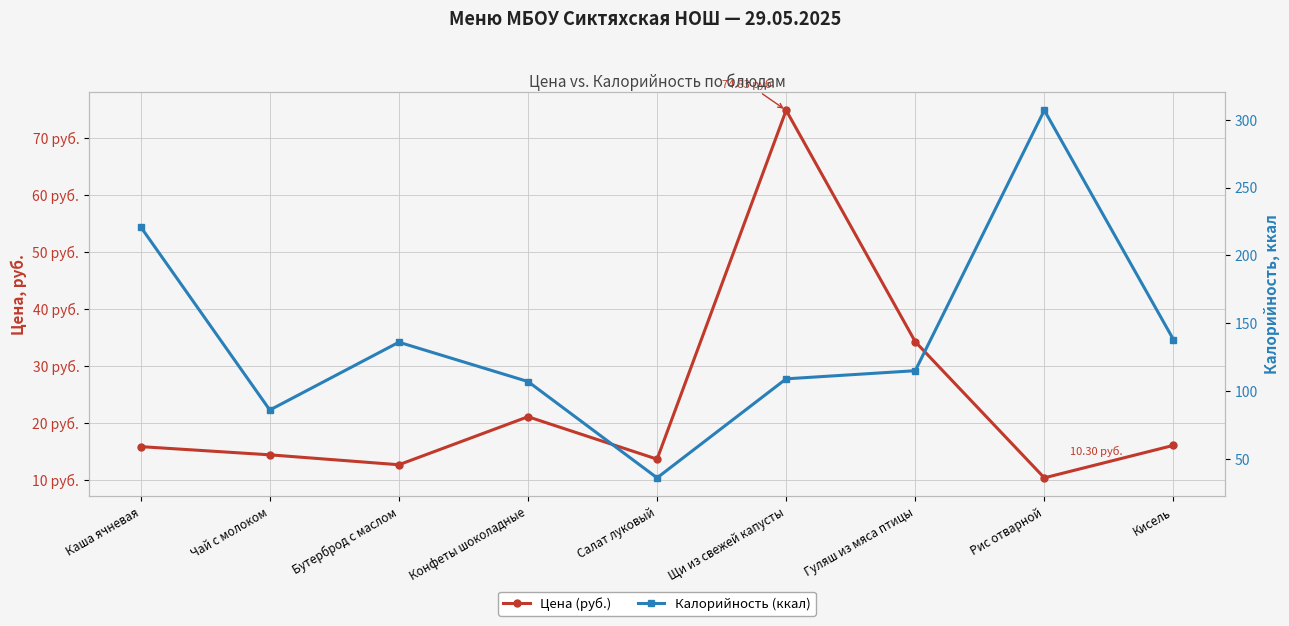

What is the sum of all Цена (руб.) values?

212.7